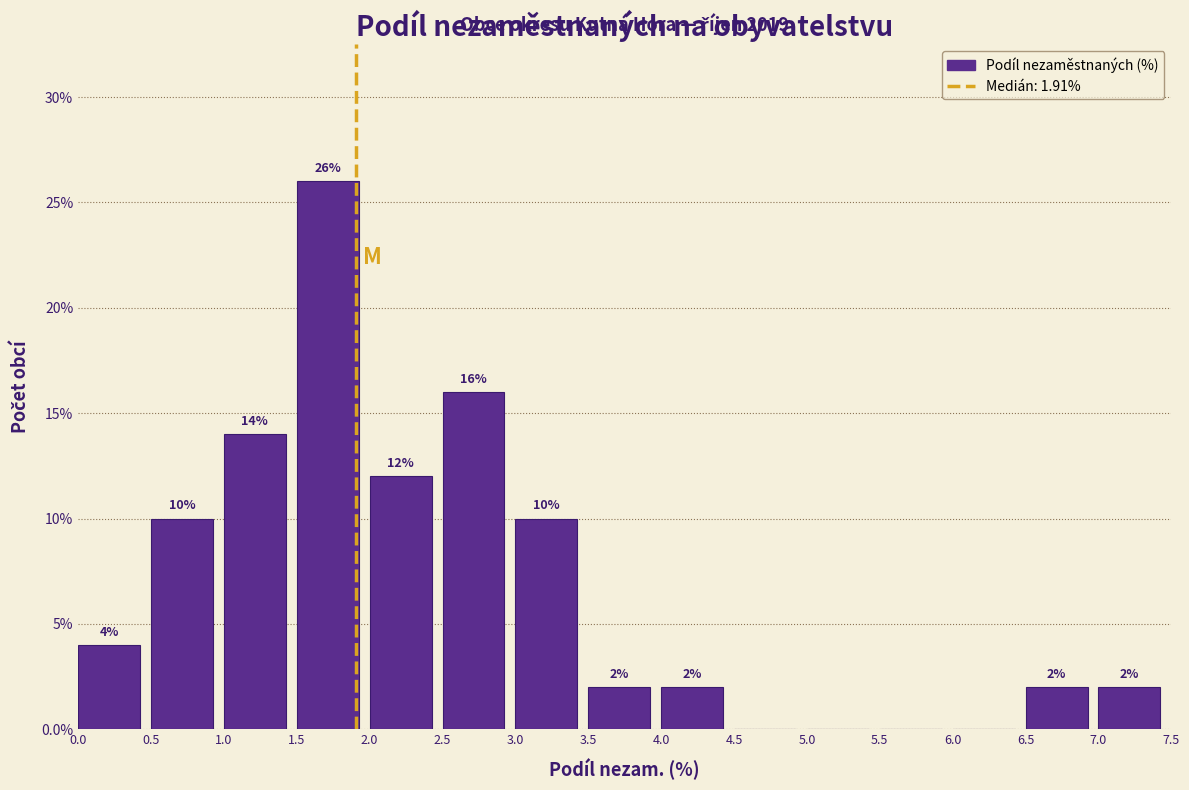

Which range on the x-axis has the tallest bar?

1.5 to 2.0